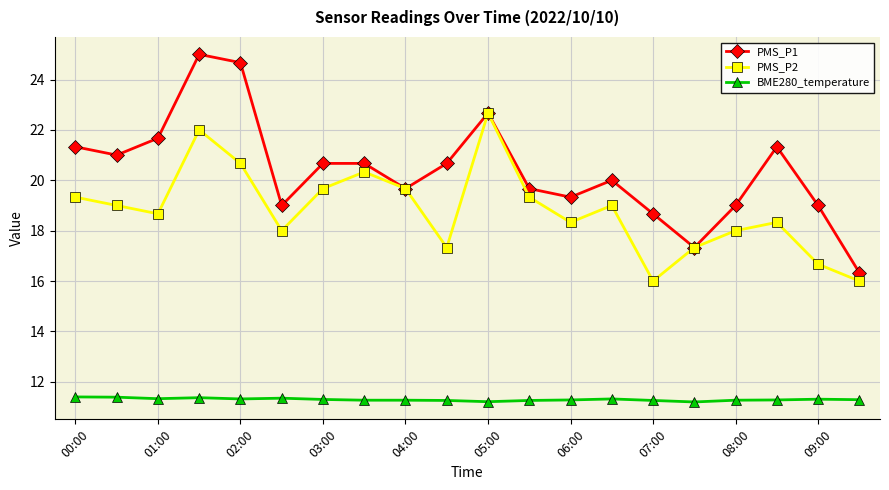

At how many categories does at least one series exceed 18?

18